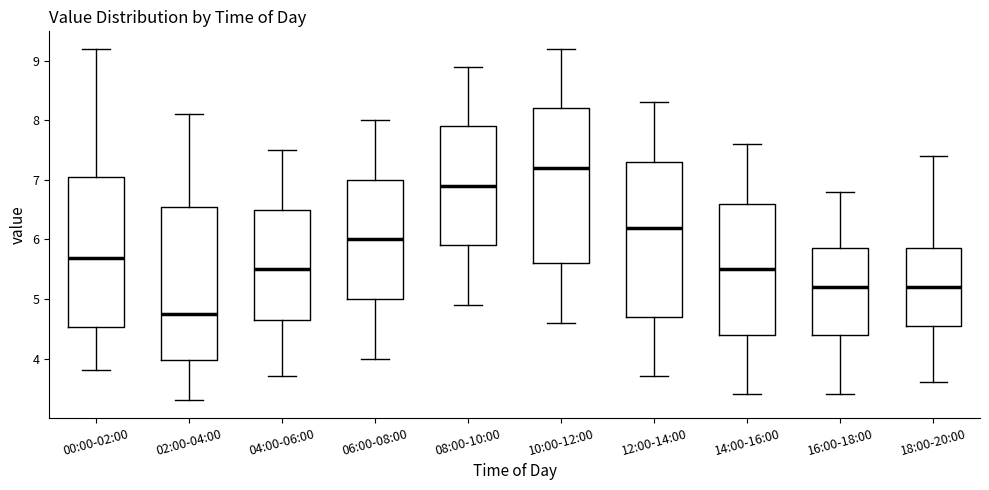

Reading left to right, transcribe this box plot: for each box, give where its median line is, the range the box spans, and where its two whiskers end, as read against the y-axis. The values are not printed on the chart, so give them approximately, as read against the axis.

00:00-02:00: median 5.7, box 4.5 to 7.0, whiskers 3.8 to 9.2
02:00-04:00: median 4.8, box 4.0 to 6.6, whiskers 3.3 to 8.1
04:00-06:00: median 5.5, box 4.7 to 6.5, whiskers 3.7 to 7.5
06:00-08:00: median 6.0, box 5.0 to 7.0, whiskers 4.0 to 8.0
08:00-10:00: median 6.9, box 5.9 to 7.9, whiskers 4.9 to 8.9
10:00-12:00: median 7.2, box 5.6 to 8.2, whiskers 4.6 to 9.2
12:00-14:00: median 6.2, box 4.7 to 7.3, whiskers 3.7 to 8.3
14:00-16:00: median 5.5, box 4.4 to 6.6, whiskers 3.4 to 7.6
16:00-18:00: median 5.2, box 4.4 to 5.9, whiskers 3.4 to 6.8
18:00-20:00: median 5.2, box 4.6 to 5.9, whiskers 3.6 to 7.4